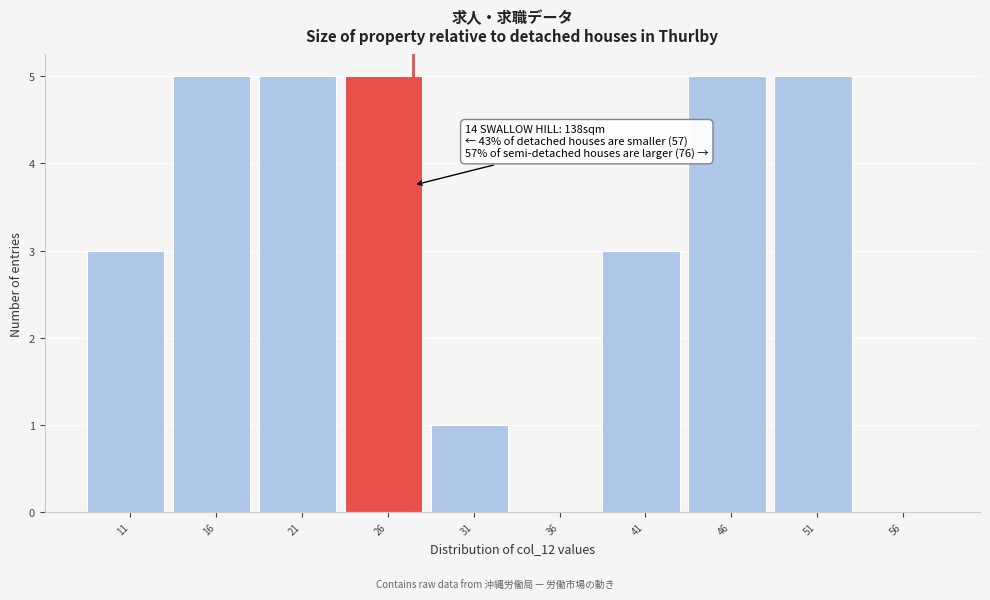

Reading left to right, list all the values displayed in this chart.

11=3	16=5	21=5	26=5	31=1	36=0	41=3	46=5	51=5	56=0